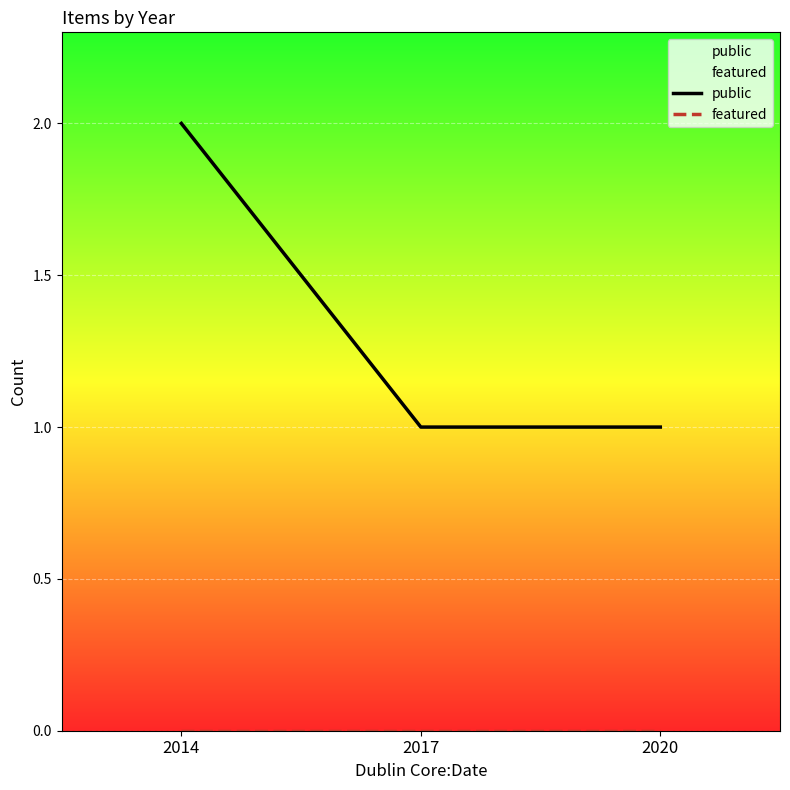

How many data points does each series have?

3